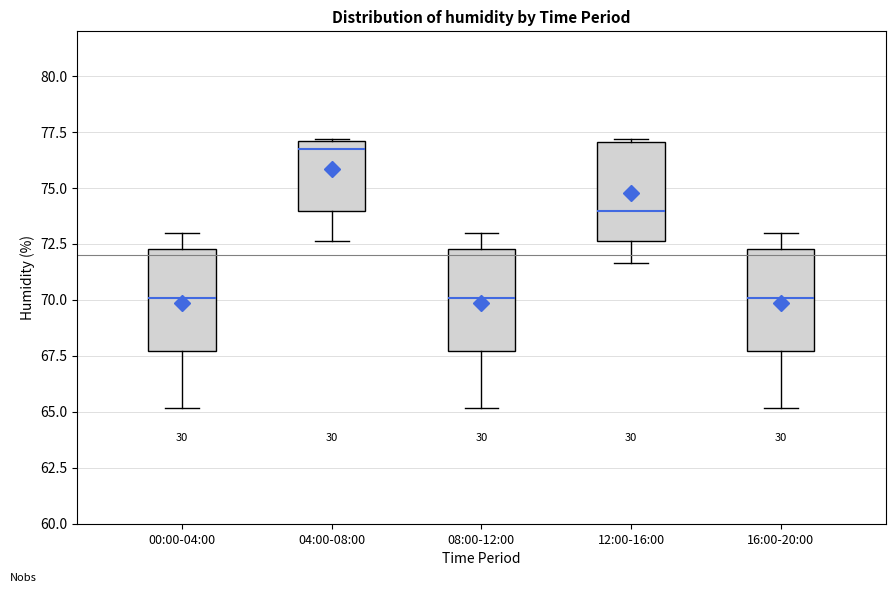

Where does the lower whisker of the box for 12:00-16:00 end on the y-axis? The values are not printed on the chart, so give them approximately, as read against the axis.

71.5